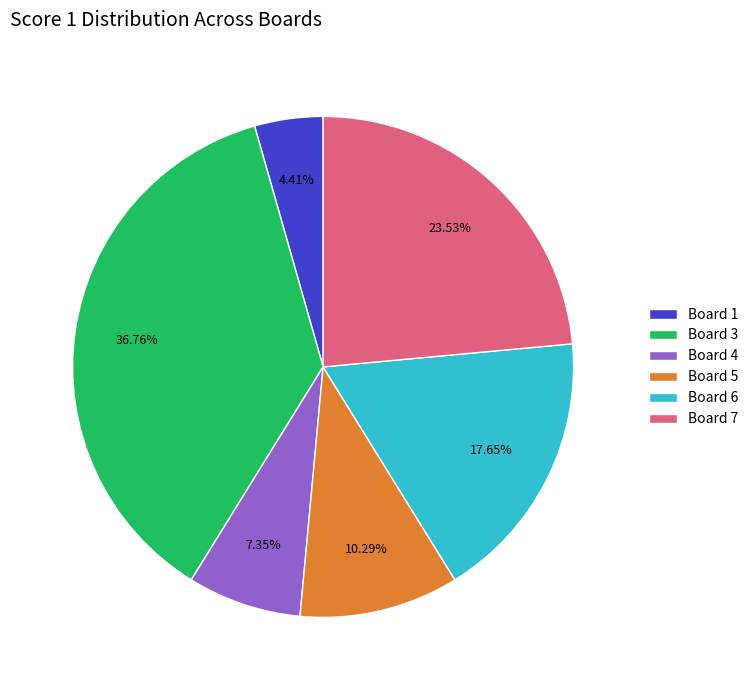

How many segments does this pie chart have?

6